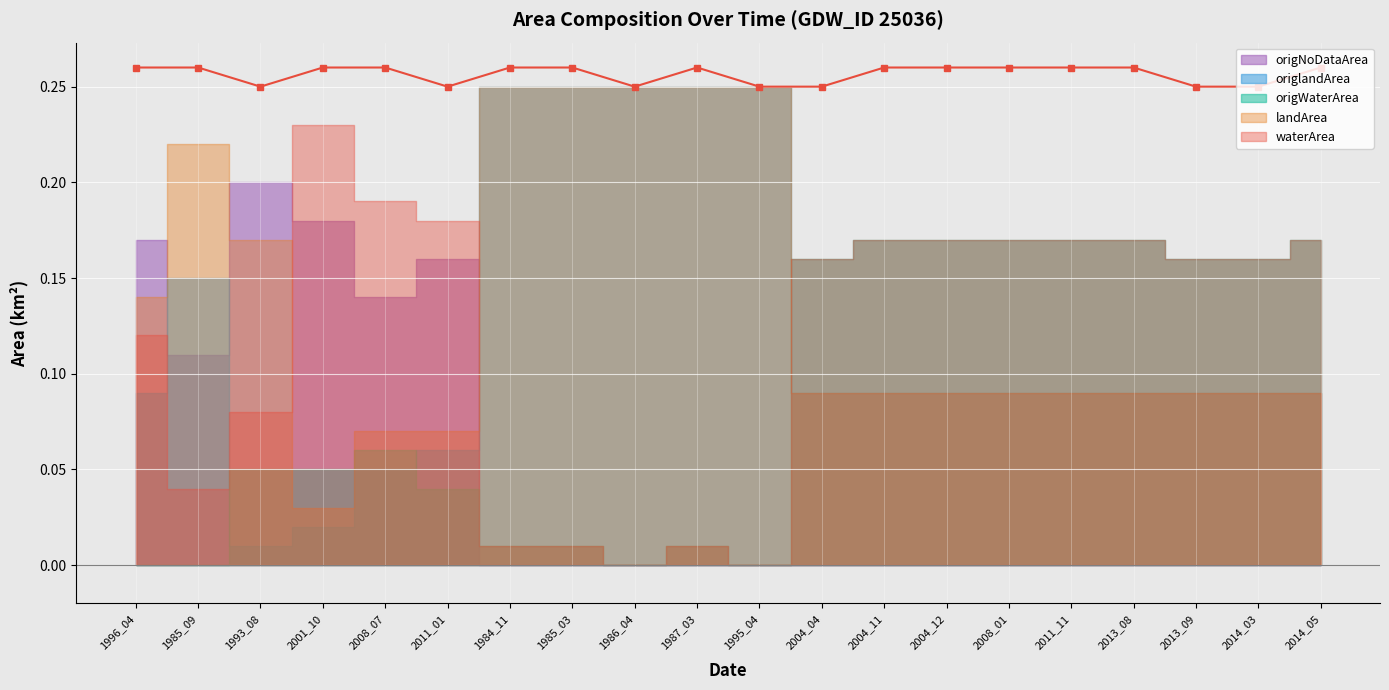

Reading right to left, transcribe all the data shown in this chart.

waterArea: 2014_05=0.2	2014_03=0.2	2013_09=0.2	2013_08=0.2	2011_11=0.2	2008_01=0.2	2004_12=0.2	2004_11=0.2	2004_04=0.2	1995_04=0.0	1987_03=0.0	1986_04=0.0	1985_03=0.0	1984_11=0.0	2011_01=0.2	2008_07=0.2	2001_10=0.2	1993_08=0.1	1985_09=0.0	1996_04=0.1
landArea: 2014_05=0.1	2014_03=0.1	2013_09=0.1	2013_08=0.1	2011_11=0.1	2008_01=0.1	2004_12=0.1	2004_11=0.1	2004_04=0.1	1995_04=0.2	1987_03=0.2	1986_04=0.2	1985_03=0.2	1984_11=0.2	2011_01=0.1	2008_07=0.1	2001_10=0.0	1993_08=0.2	1985_09=0.2	1996_04=0.1
origWaterArea: 2014_05=0.2	2014_03=0.2	2013_09=0.2	2013_08=0.2	2011_11=0.2	2008_01=0.2	2004_12=0.2	2004_11=0.2	2004_04=0.2	1995_04=0.0	1987_03=0.0	1986_04=0.0	1985_03=0.0	1984_11=0.0	2011_01=0.0	2008_07=0.1	2001_10=0.1	1993_08=0.1	1985_09=0.0	1996_04=0.0
origlandArea: 2014_05=0.1	2014_03=0.1	2013_09=0.1	2013_08=0.1	2011_11=0.1	2008_01=0.1	2004_12=0.1	2004_11=0.1	2004_04=0.1	1995_04=0.2	1987_03=0.2	1986_04=0.2	1985_03=0.2	1984_11=0.2	2011_01=0.1	2008_07=0.1	2001_10=0.0	1993_08=0.0	1985_09=0.1	1996_04=0.1
origNoDataArea: 2014_05=0.0	2014_03=0.0	2013_09=0.0	2013_08=0.0	2011_11=0.0	2008_01=0.0	2004_12=0.0	2004_11=0.0	2004_04=0.0	1995_04=0.0	1987_03=0.0	1986_04=0.0	1985_03=0.0	1984_11=0.0	2011_01=0.2	2008_07=0.1	2001_10=0.2	1993_08=0.2	1985_09=0.1	1996_04=0.2